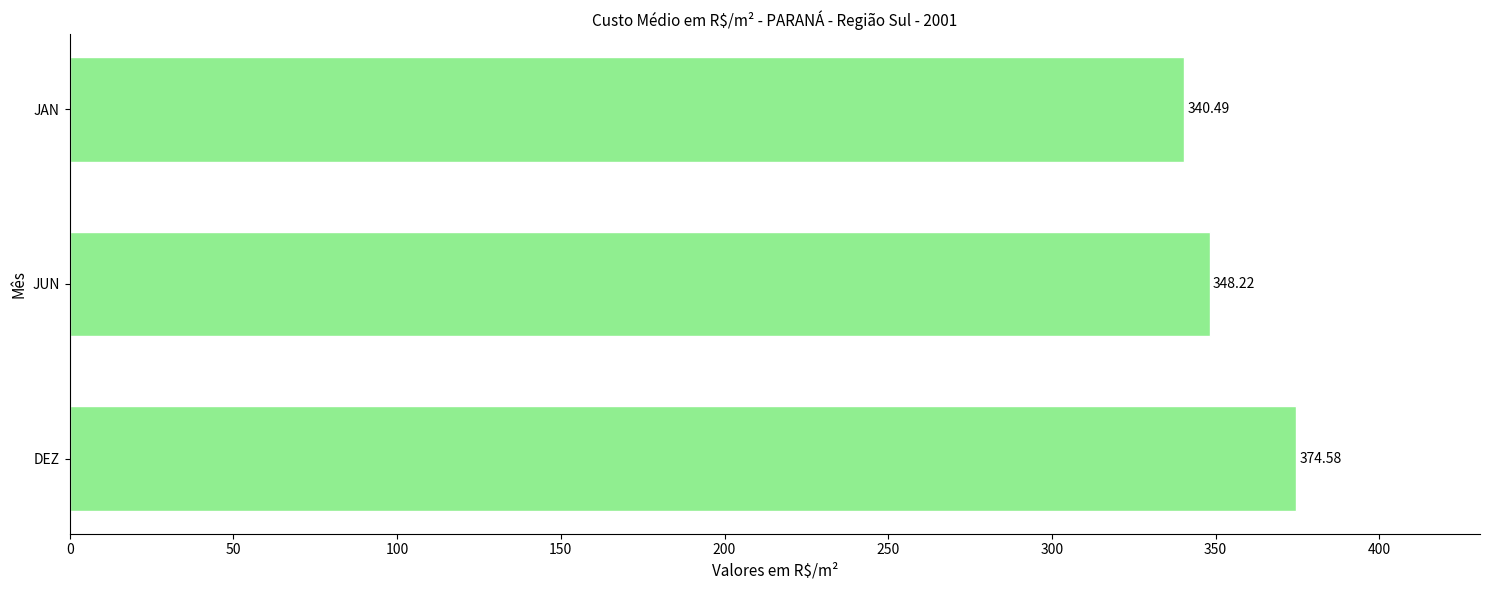

Which category has the highest value across all series?

DEZ